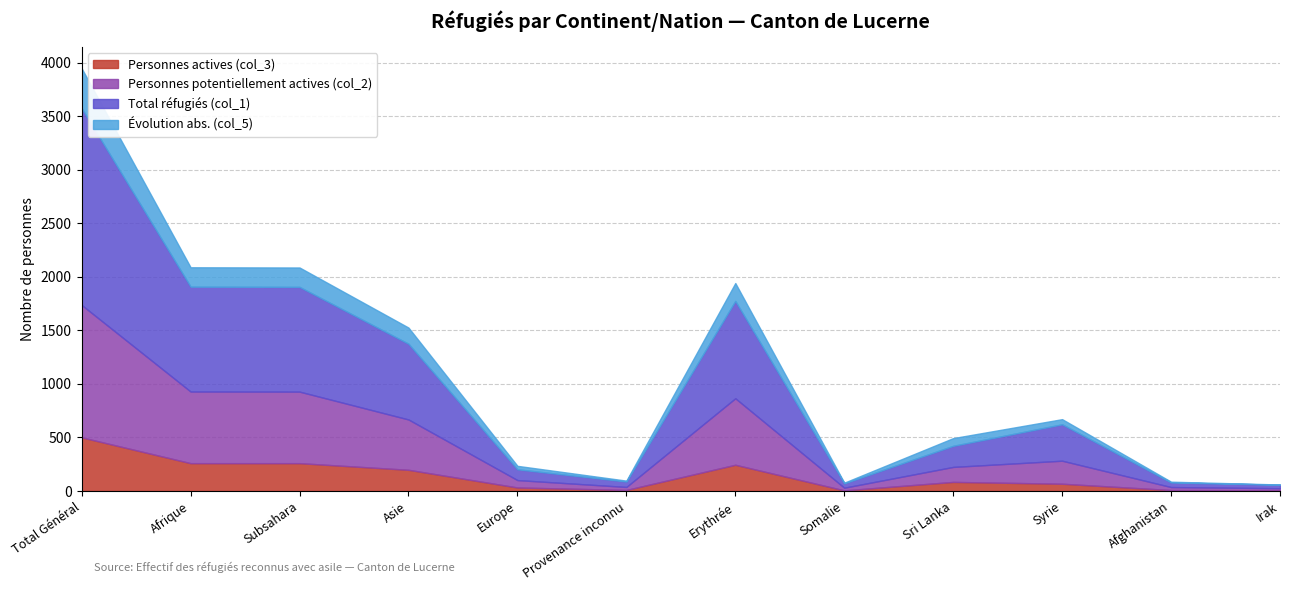

Which category has the highest value in the Personnes actives (col_3) series?

Total Général